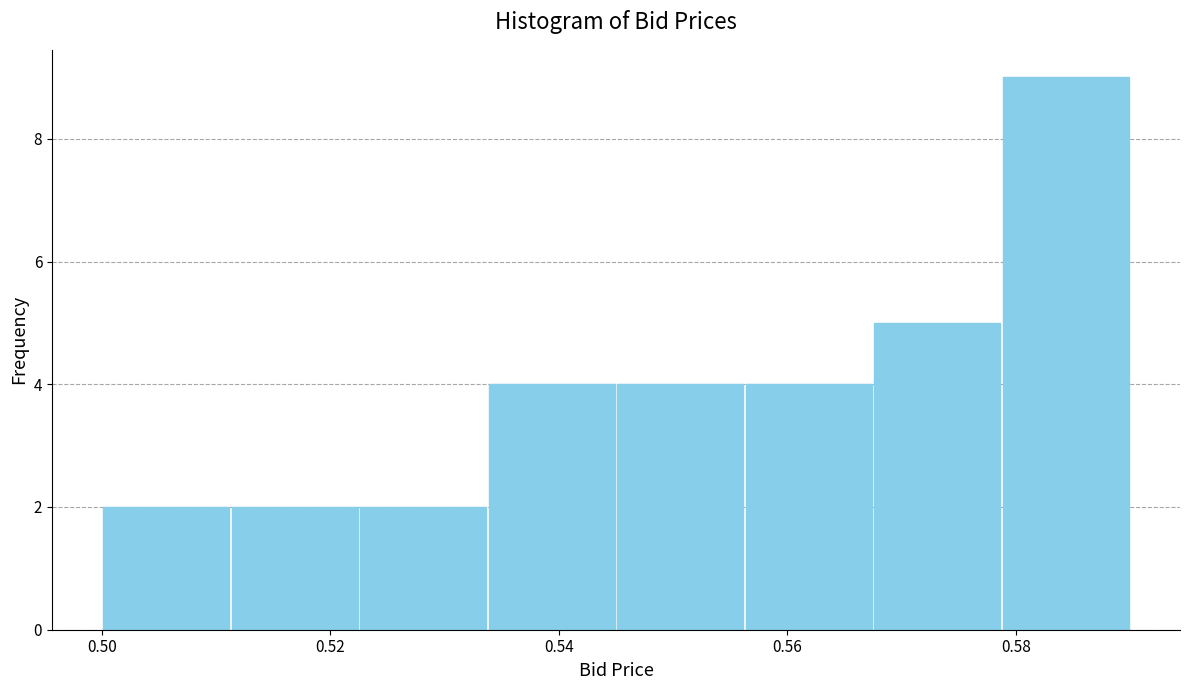

How tall is the bar that spans 0.522 to 0.534 on the x-axis? Neither the bar edges nor the heights are printed on the chart, so give them approximately, as read against the axes.

2